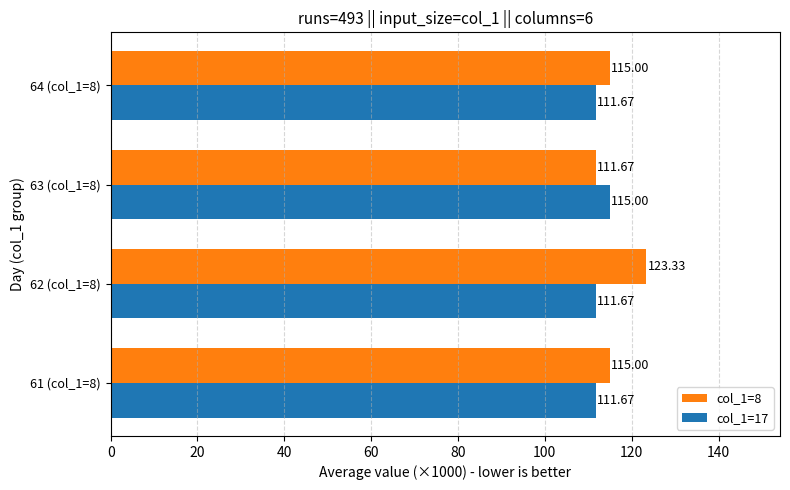

Which series has the largest total across all categories?

col_1=8